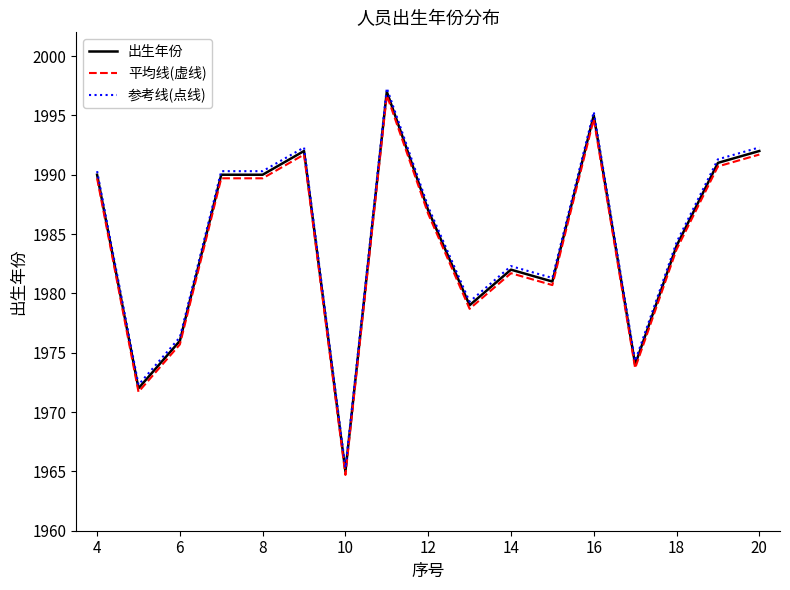

Does the chart have visible grid lines?

No